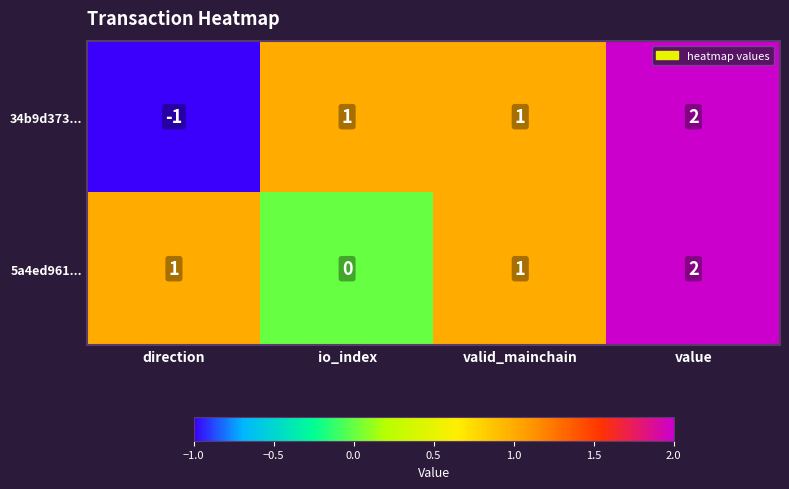

Rank the series at direction from lowest to highest value.

34b9d373..., 5a4ed961...